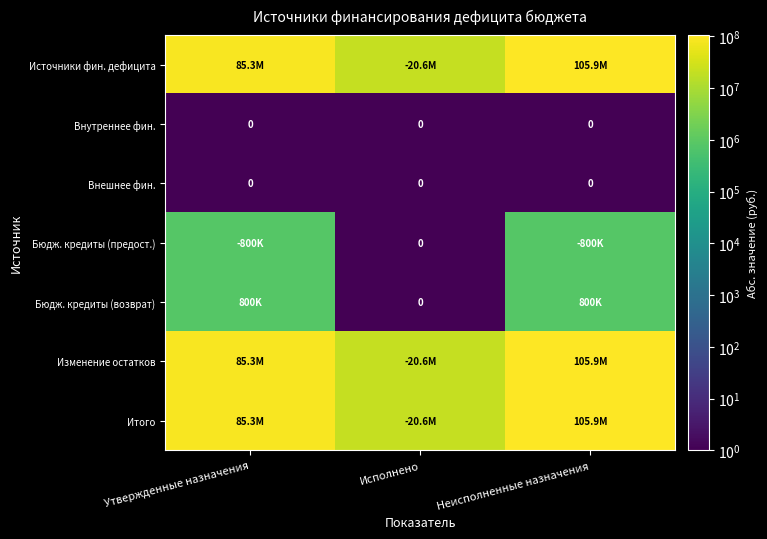

Which series changed the most between Исполнено and Неисполненные назначения?

Источники фин. дефицита